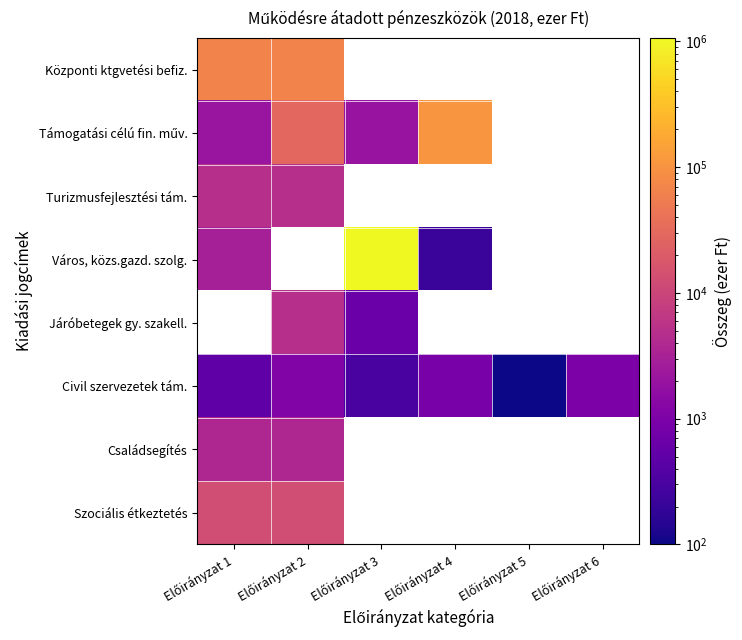

The value of Civil szervezetek tám. at Előirányzat 5 is 100.0. True or false?

True